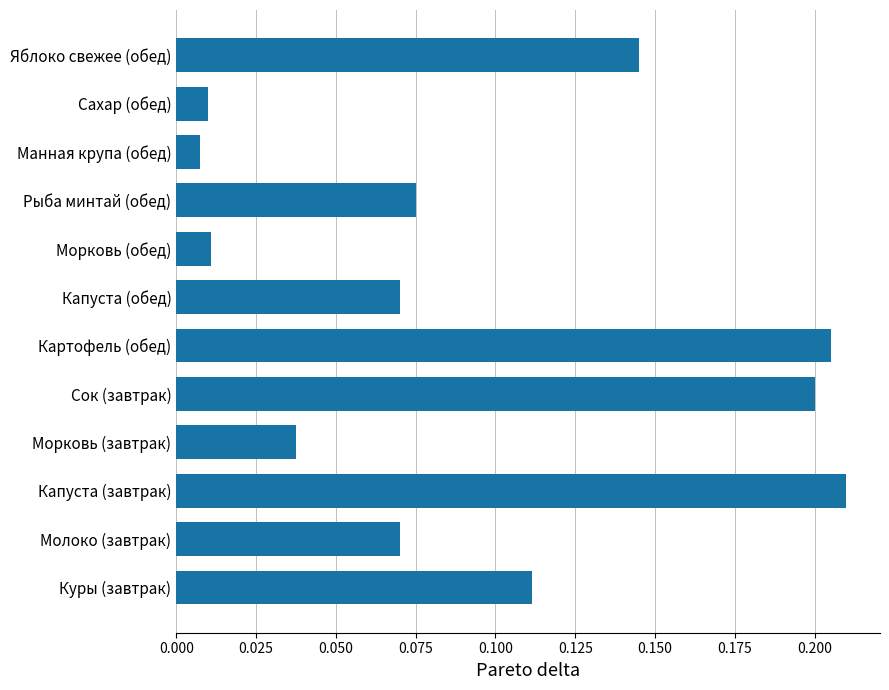

Which has a higher value, Рыба минтай (обед) or Морковь (обед)?

Рыба минтай (обед)